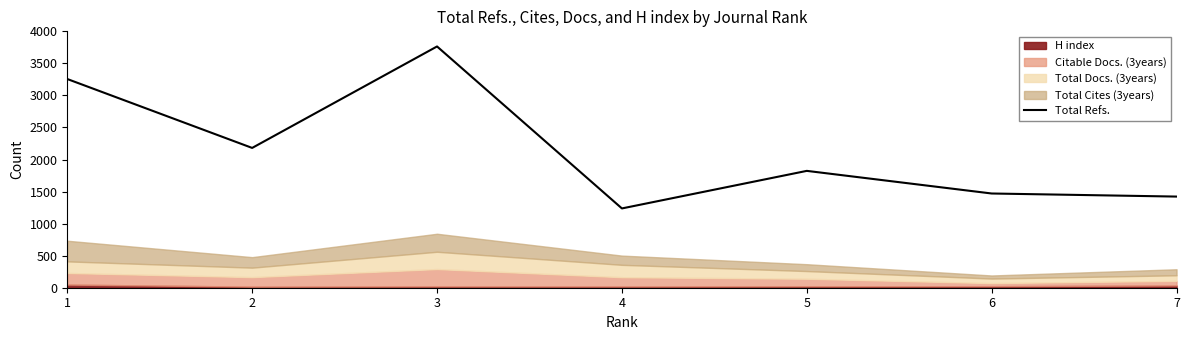

Where is the first local maximum?

3